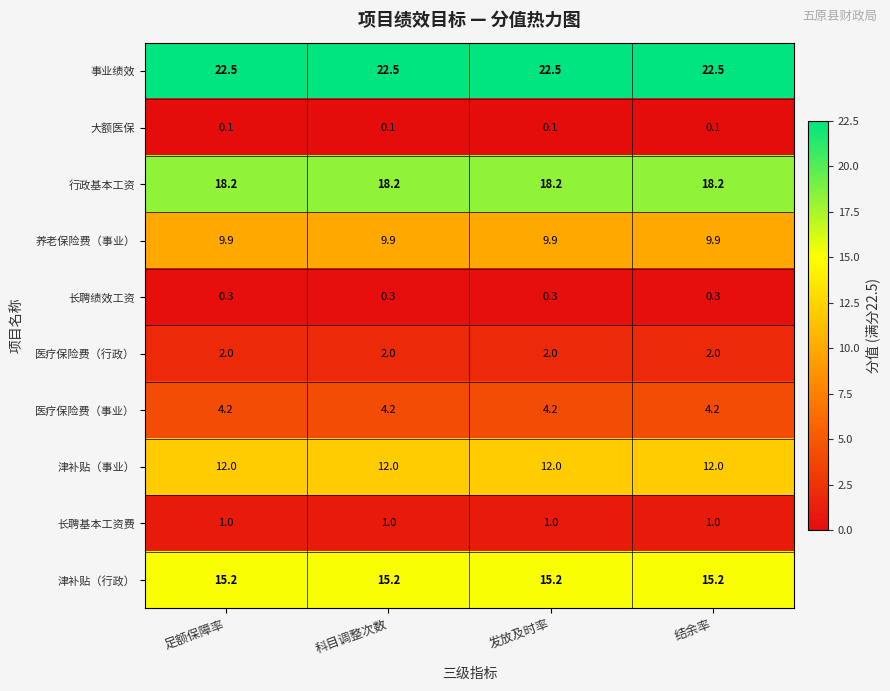

Rank the series at 发放及时率 from highest to lowest value.

事业绩效, 行政基本工资, 津补贴（行政）, 津补贴（事业）, 养老保险费（事业）, 医疗保险费（事业）, 医疗保险费（行政）, 长聘基本工资费, 长聘绩效工资, 大额医保